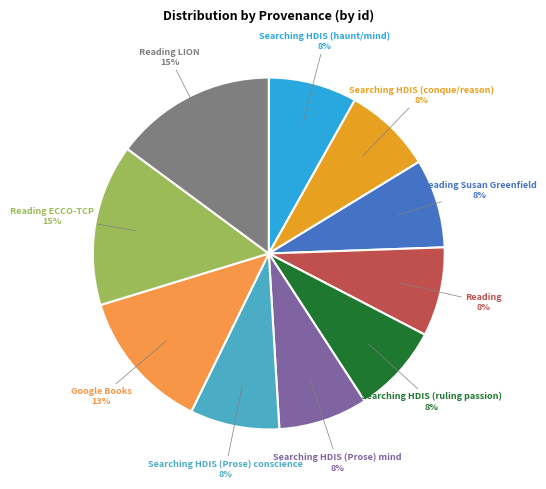

To the nearest percent, what is the average slice percentage?

10%